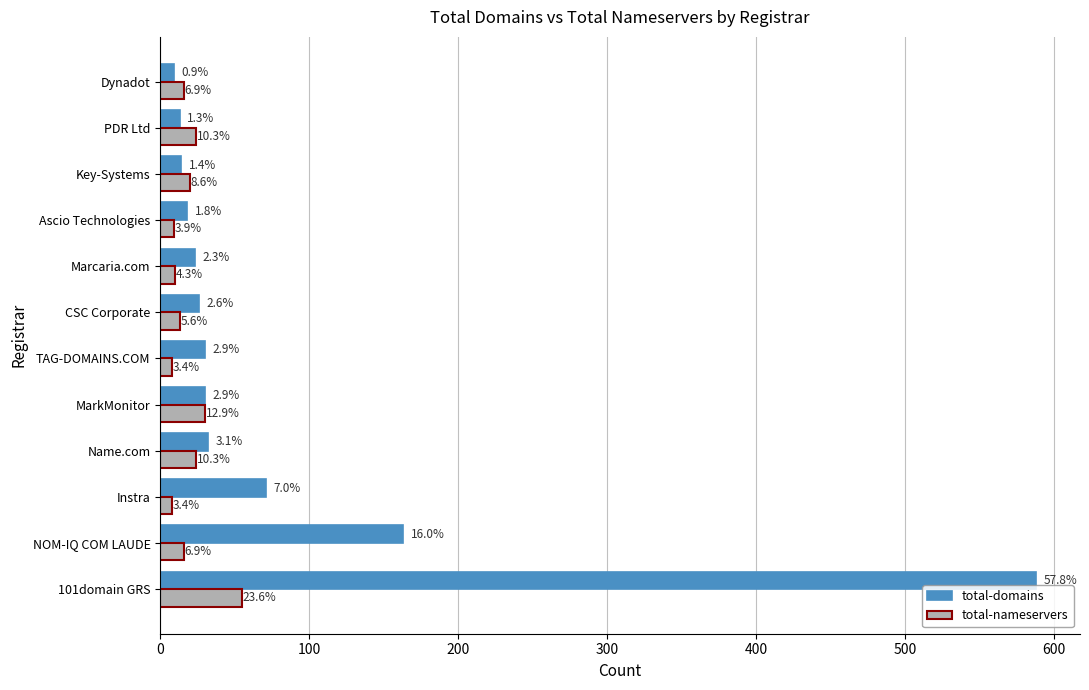

What are all the series names shown in the legend?

total-domains, total-nameservers